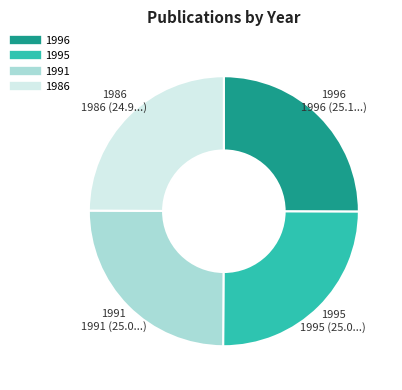

The 1996 slice represents 35% of the pie. True or false?

False